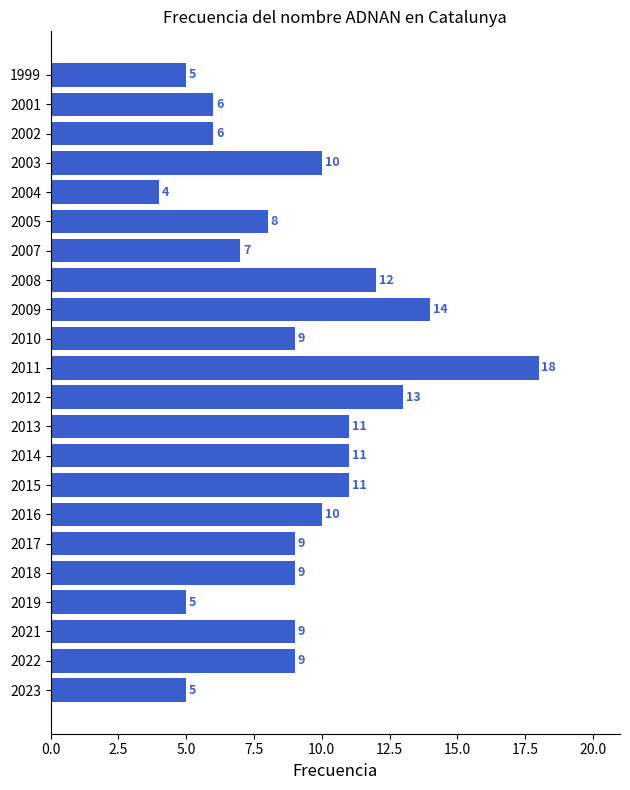

What is the difference between the maximum and second lowest values?

13